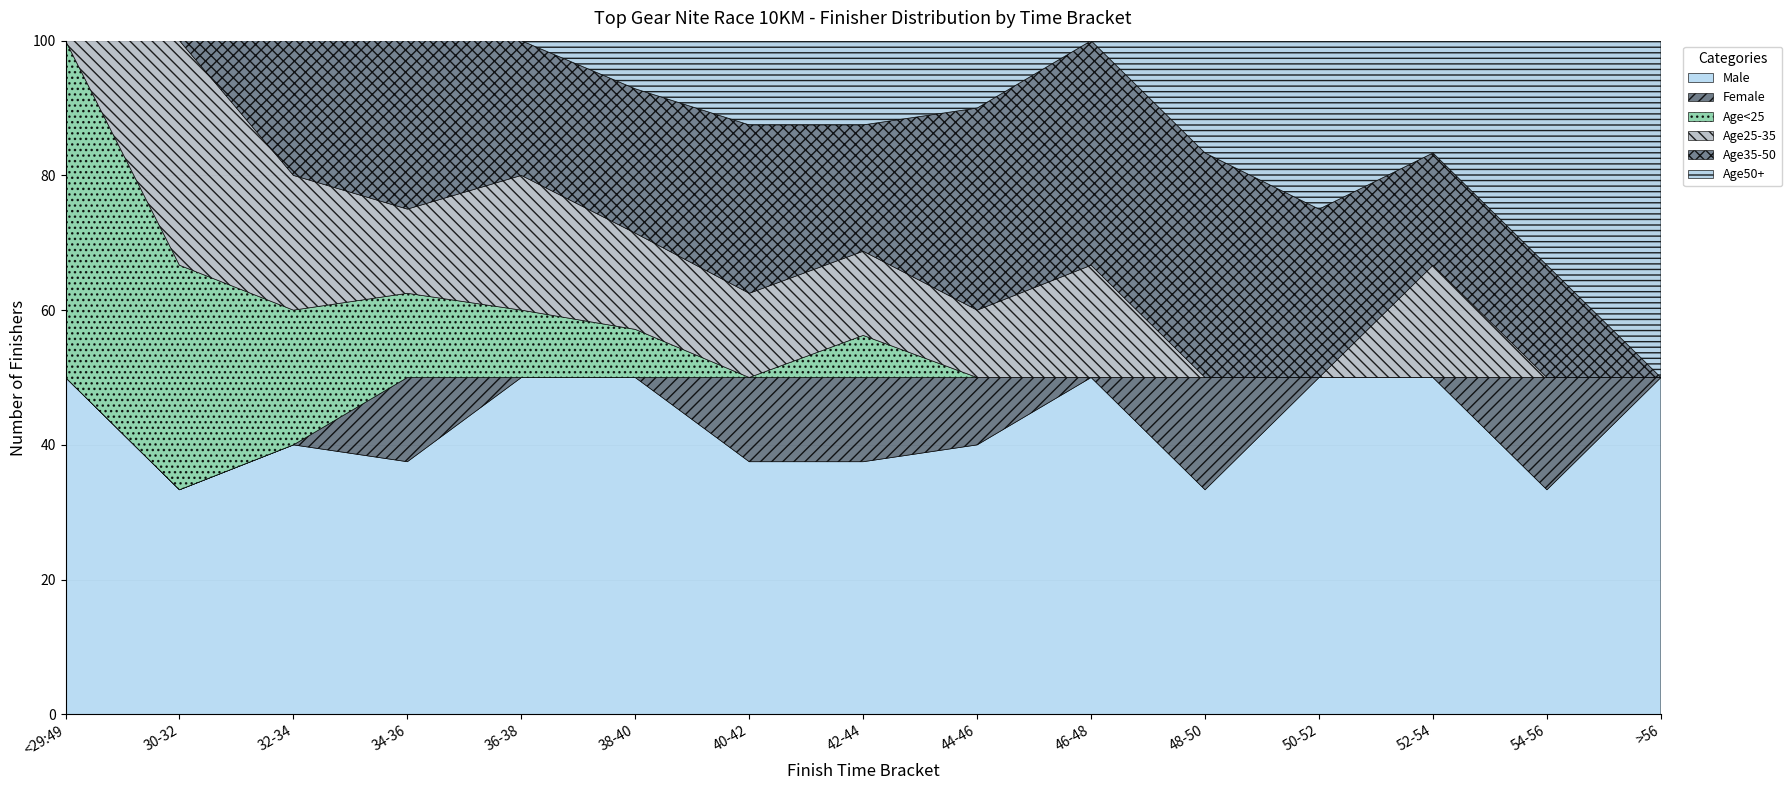

What is the maximum value for Male?

50.0